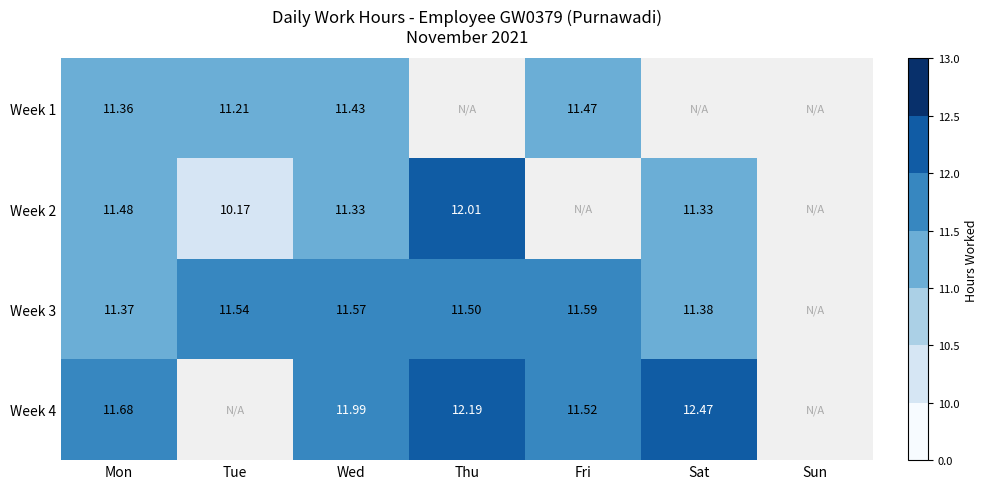

The Week 3 series shows 11.4 at Mon. True or false?

True